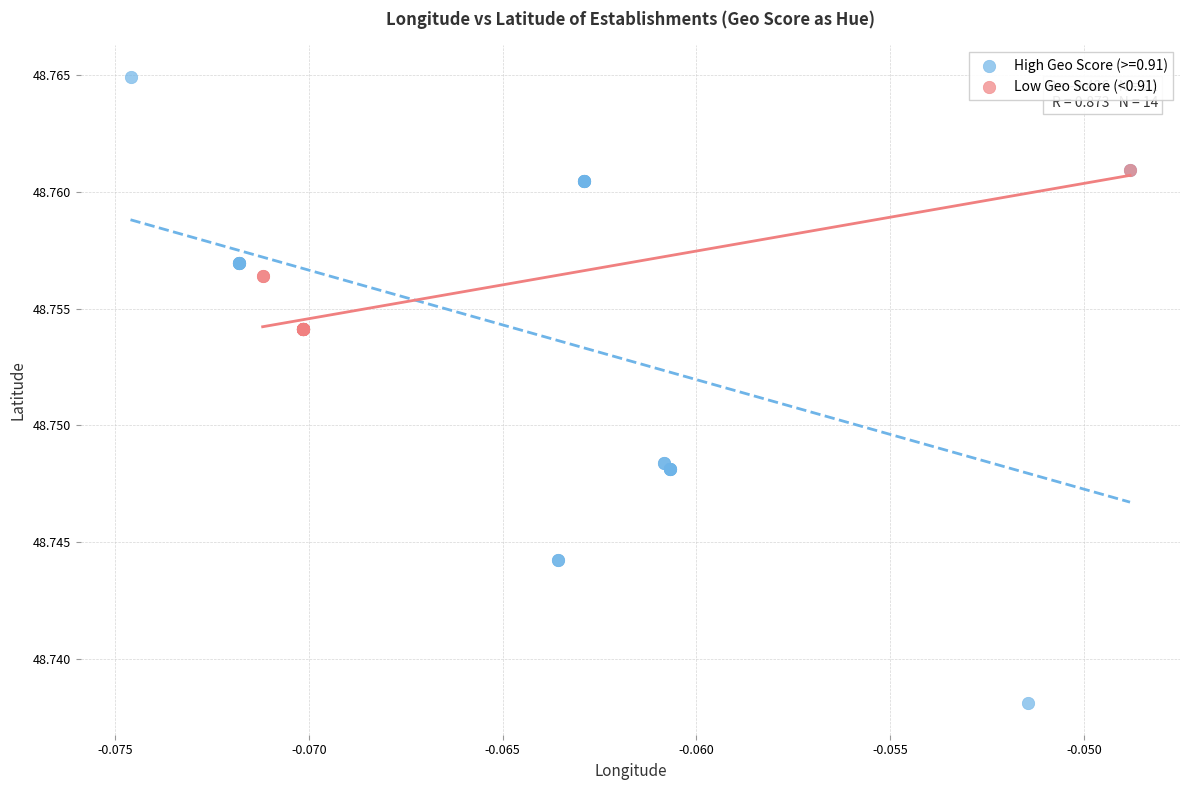

Which series has the widest spread of Y values?

High Geo Score (>=0.91)